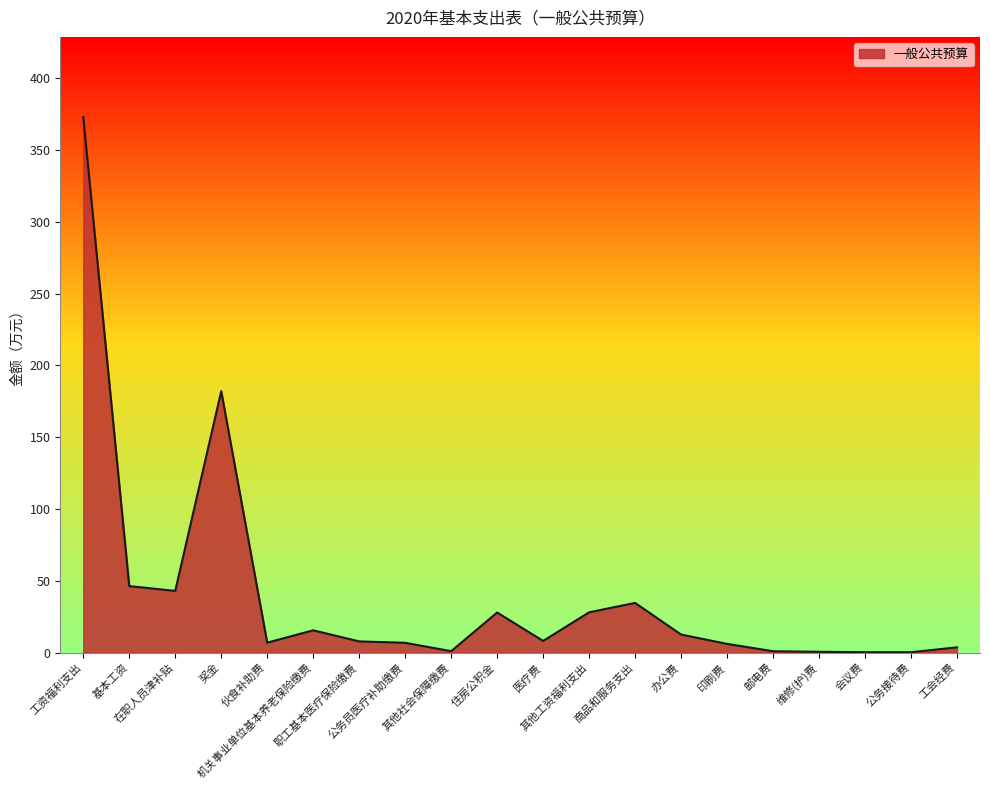

What is the greatest value displayed?

372.8